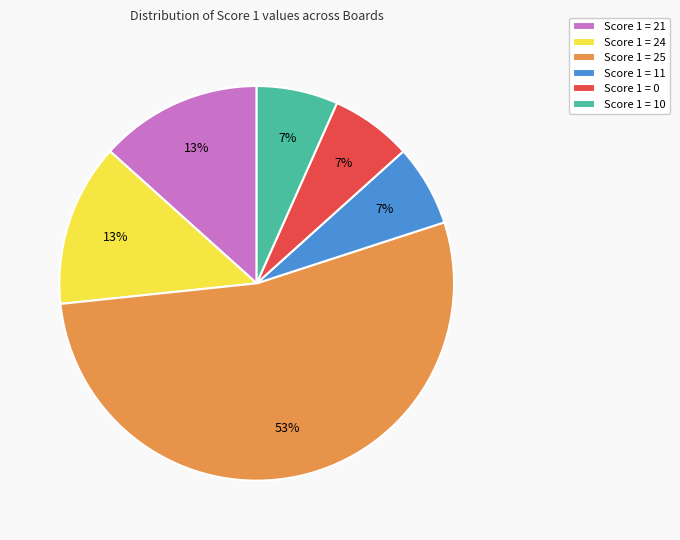

Which slice is the largest?

Score 1 = 25